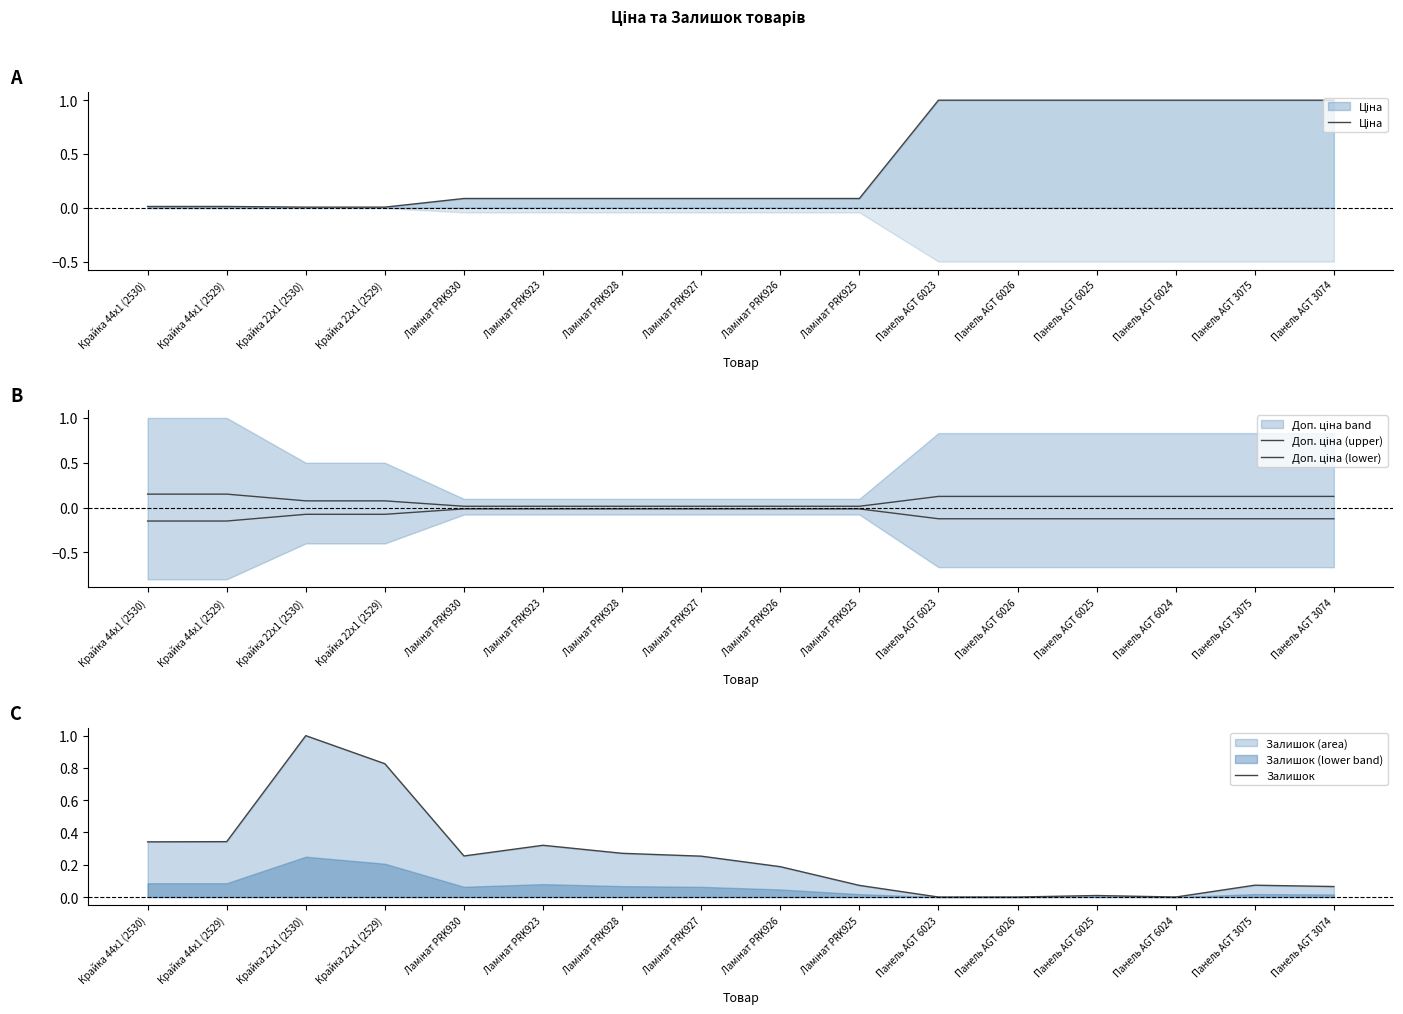

Reading left to right, what are all the values shown in this chart?

Ціна: Крайка 44x1 (2530)=0.0	Крайка 44x1 (2529)=0.0	Крайка 22x1 (2530)=0.0	Крайка 22x1 (2529)=0.0	Ламінат PRK930=0.1	Ламінат PRK923=0.1	Ламінат PRK928=0.1	Ламінат PRK927=0.1	Ламінат PRK926=0.1	Ламінат PRK925=0.1	Панель AGT 6023=1.0	Панель AGT 6026=1.0	Панель AGT 6025=1.0	Панель AGT 6024=1.0	Панель AGT 3075=1.0	Панель AGT 3074=1.0
Доп. ціна (upper): Крайка 44x1 (2530)=0.1	Крайка 44x1 (2529)=0.1	Крайка 22x1 (2530)=0.1	Крайка 22x1 (2529)=0.1	Ламінат PRK930=0.0	Ламінат PRK923=0.0	Ламінат PRK928=0.0	Ламінат PRK927=0.0	Ламінат PRK926=0.0	Ламінат PRK925=0.0	Панель AGT 6023=0.1	Панель AGT 6026=0.1	Панель AGT 6025=0.1	Панель AGT 6024=0.1	Панель AGT 3075=0.1	Панель AGT 3074=0.1
Доп. ціна (lower): Крайка 44x1 (2530)=-0.1	Крайка 44x1 (2529)=-0.1	Крайка 22x1 (2530)=-0.1	Крайка 22x1 (2529)=-0.1	Ламінат PRK930=-0.0	Ламінат PRK923=-0.0	Ламінат PRK928=-0.0	Ламінат PRK927=-0.0	Ламінат PRK926=-0.0	Ламінат PRK925=-0.0	Панель AGT 6023=-0.1	Панель AGT 6026=-0.1	Панель AGT 6025=-0.1	Панель AGT 6024=-0.1	Панель AGT 3075=-0.1	Панель AGT 3074=-0.1
Залишок: Крайка 44x1 (2530)=0.3	Крайка 44x1 (2529)=0.3	Крайка 22x1 (2530)=1.0	Крайка 22x1 (2529)=0.8	Ламінат PRK930=0.3	Ламінат PRK923=0.3	Ламінат PRK928=0.3	Ламінат PRK927=0.3	Ламінат PRK926=0.2	Ламінат PRK925=0.1	Панель AGT 6023=0.0	Панель AGT 6026=0.0	Панель AGT 6025=0.0	Панель AGT 6024=0.0	Панель AGT 3075=0.1	Панель AGT 3074=0.1